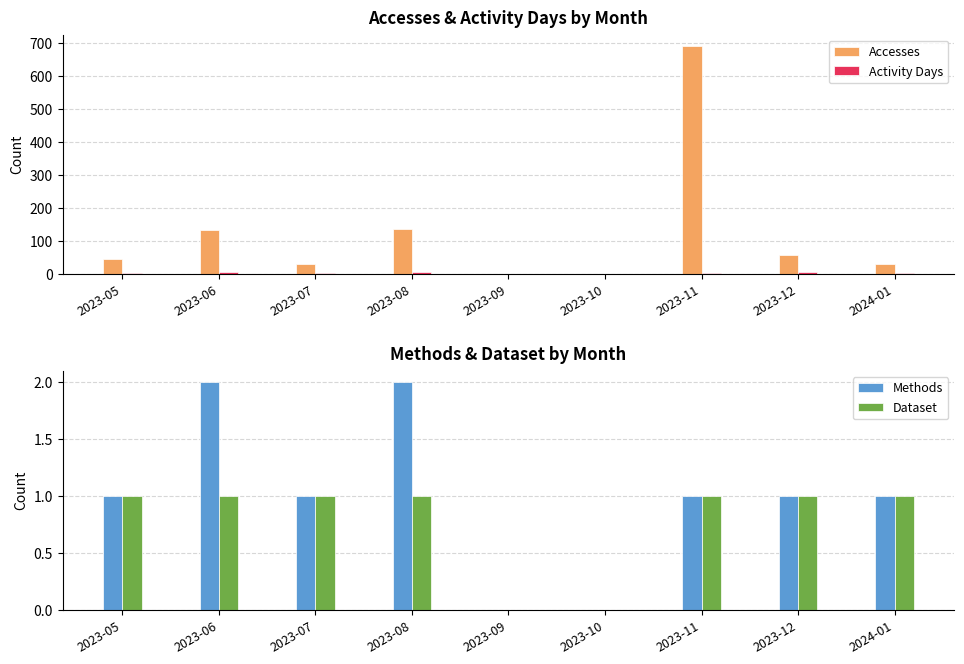

Reading left to right, list all the values displayed in this chart.

Accesses: 44	133	30	136	0	0	690	56	30
Activity Days: 1	4	1	5	0	0	1	5	1
Methods: 1	2	1	2	0	0	1	1	1
Dataset: 1	1	1	1	0	0	1	1	1